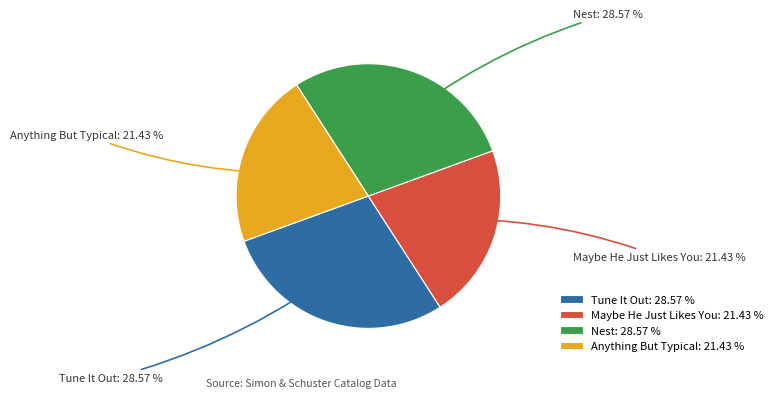

Do Tune It Out and Nest together represent more than half of the pie?

Yes